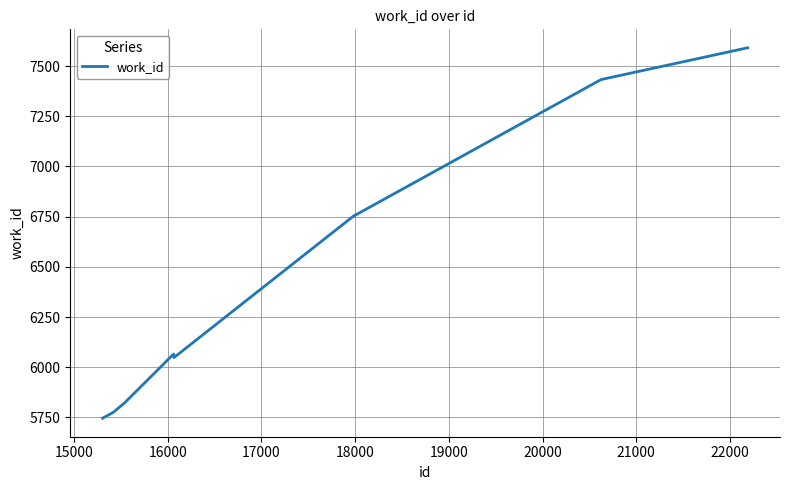

What is the smallest value displayed?

5746